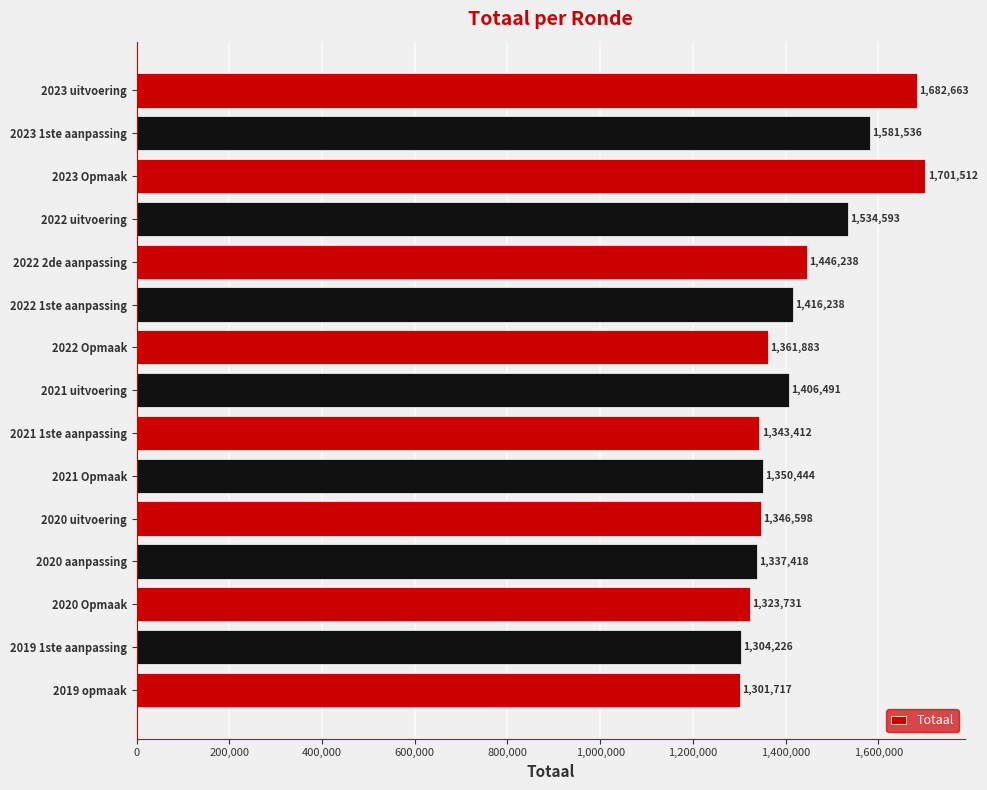

At which label is the value closest to 1501614?

2022 uitvoering